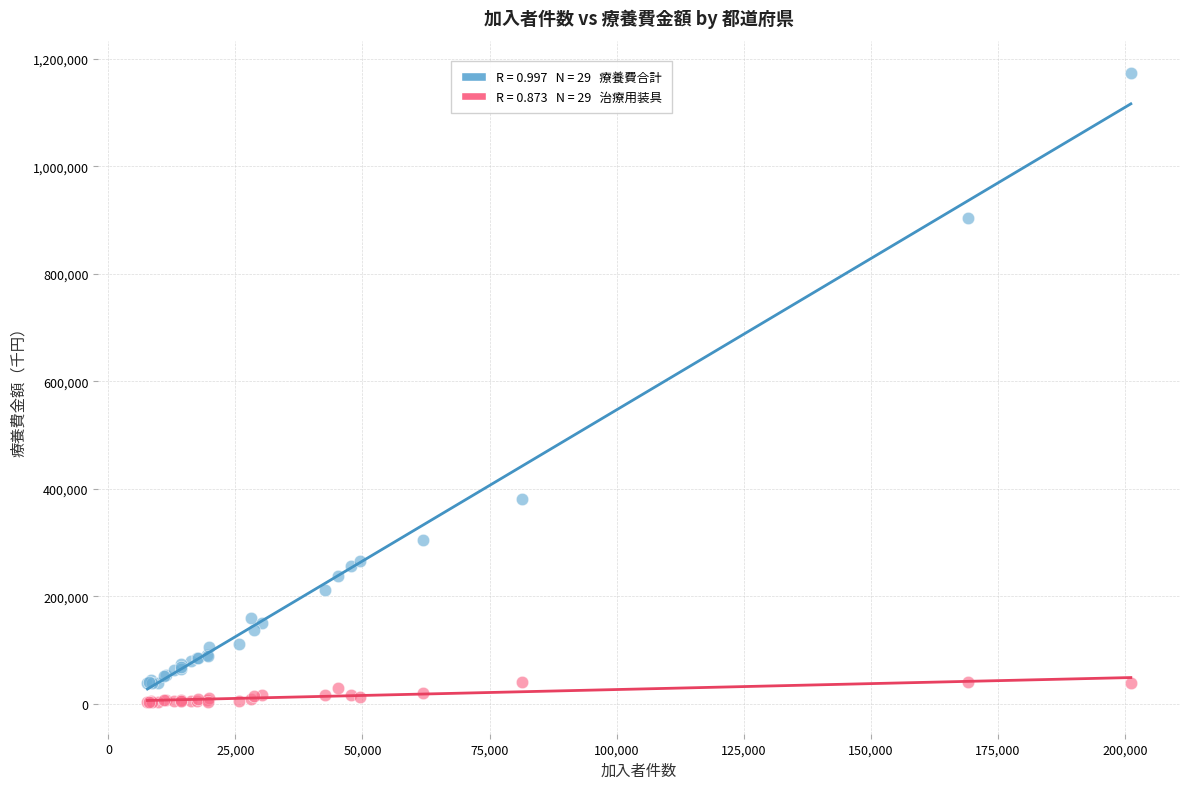

Across all series, what Y value is closest to 588559?

380366.5